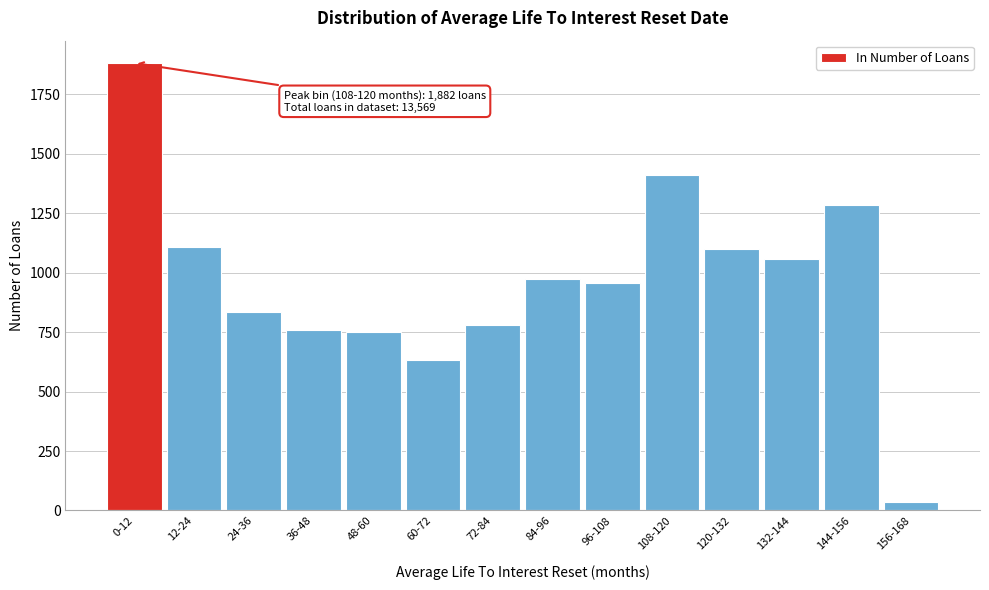

Reading left to right, extract all data points from this chart.

0-12=1882	12-24=1109	24-36=836	36-48=759	48-60=751	60-72=634	72-84=781	84-96=972	96-108=955	108-120=1413	120-132=1099	132-144=1058	144-156=1283	156-168=37